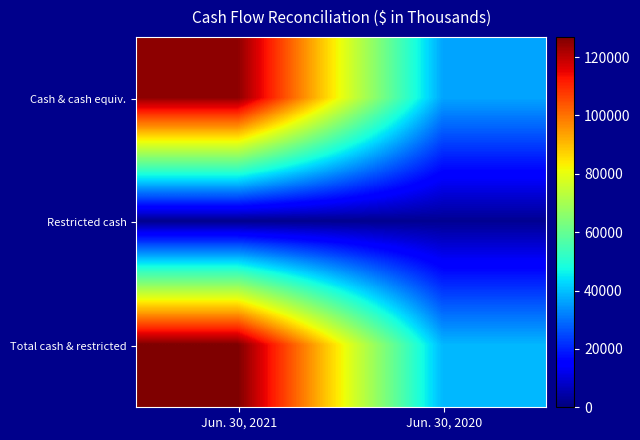

What is the difference between the highest and lowest values at Jun. 30, 2020?

36563